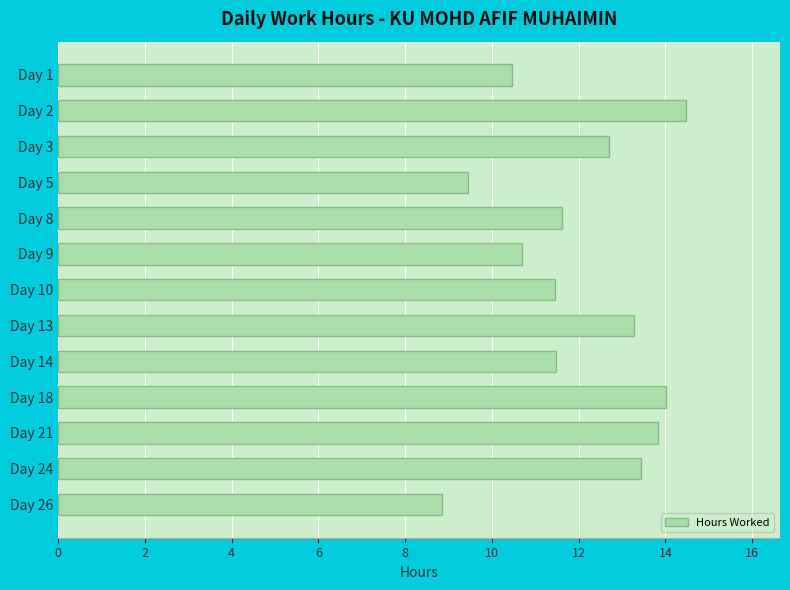

What is the value of the 6th bar from the top?

10.7